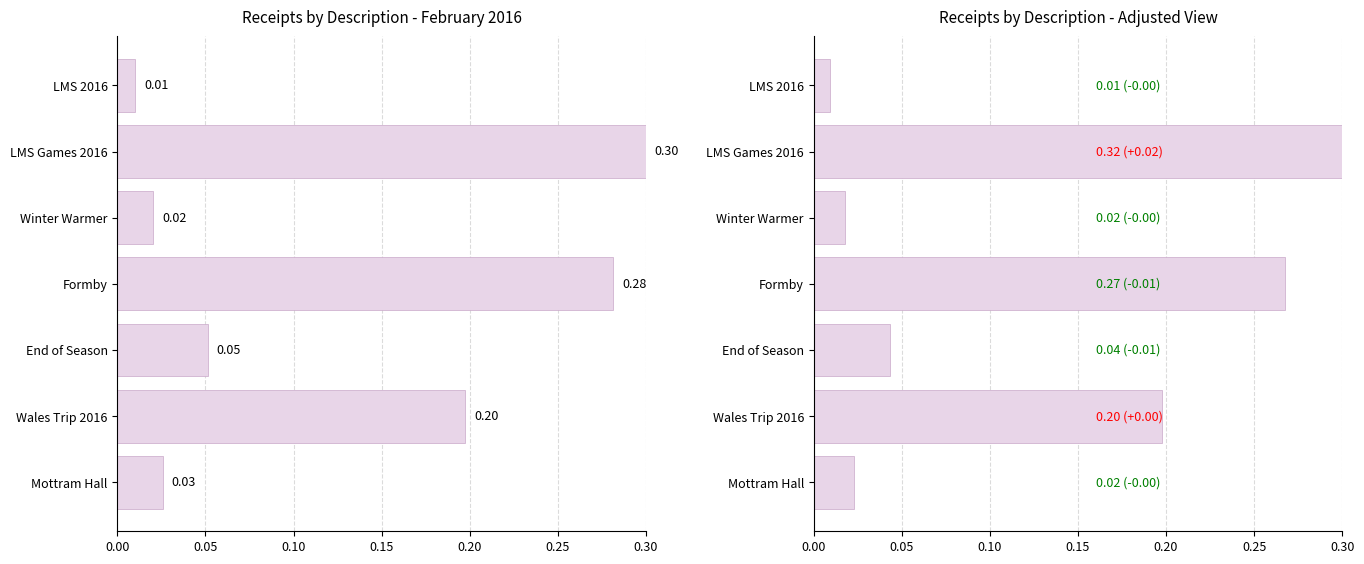

What is the difference between the maximum and minimum values in the Deposits / Courses (Adjusted) series?

0.3